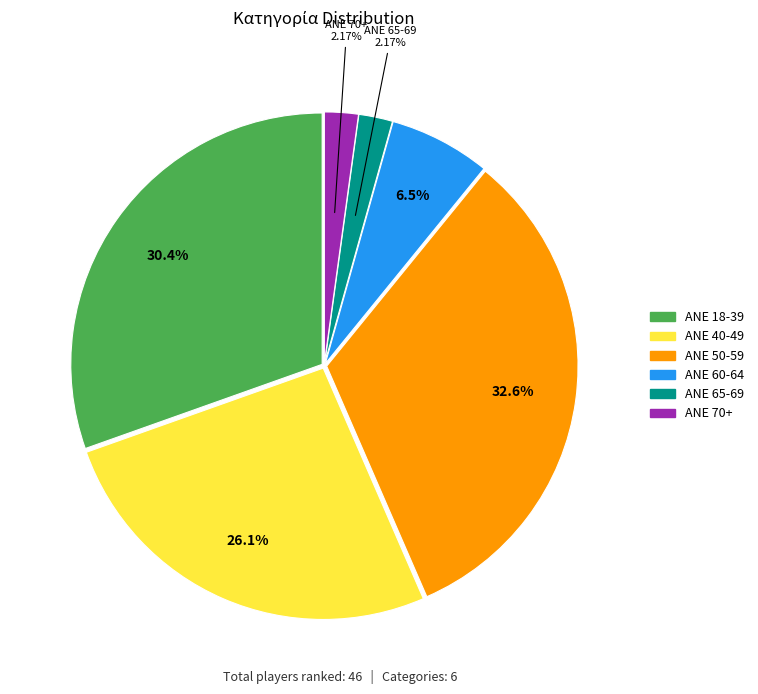

What is the largest slice in the pie chart?

ANE 50-59